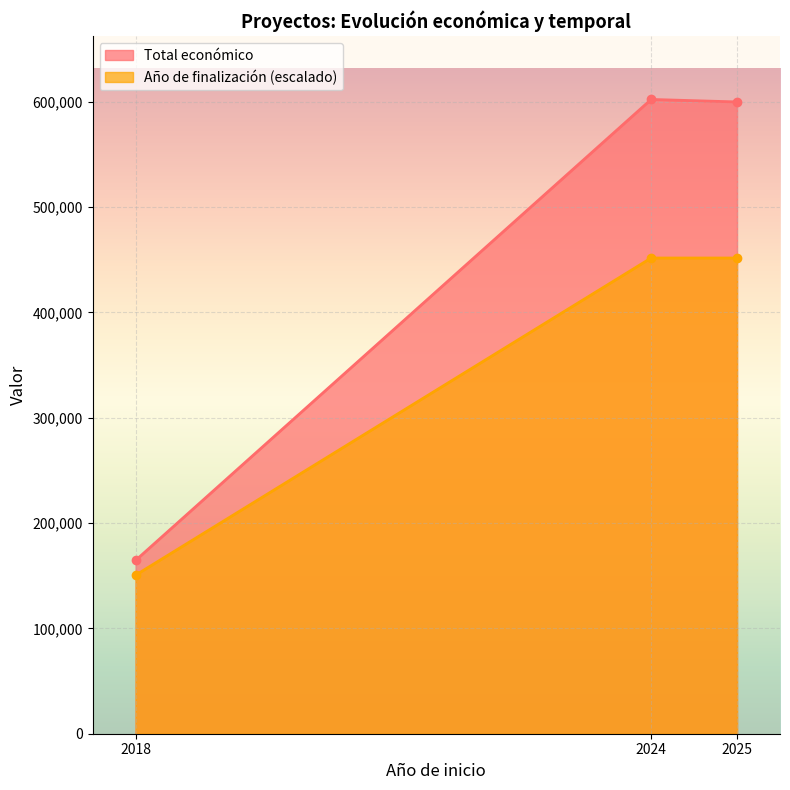

What is the maximum value shown in the chart?

602295.4